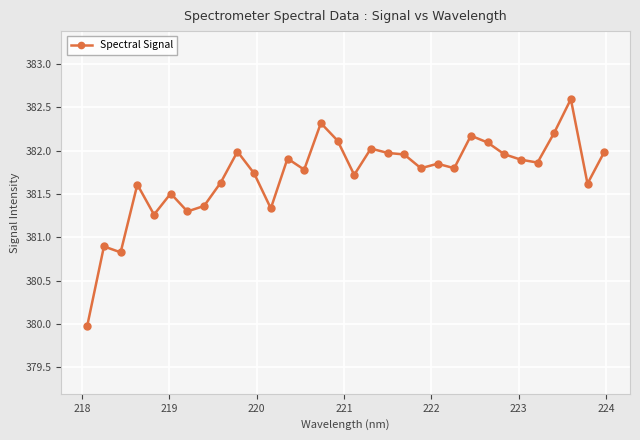

What is the greatest value displayed?

382.6